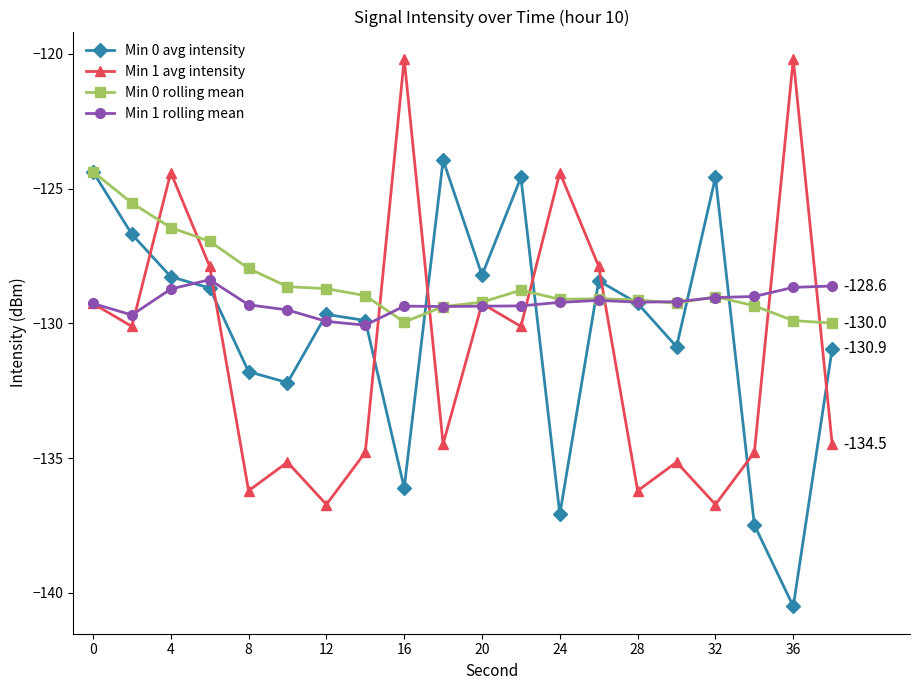

Rank the series by their average value, from highest to lowest.

Min 0 rolling mean, Min 1 rolling mean, Min 0 avg intensity, Min 1 avg intensity